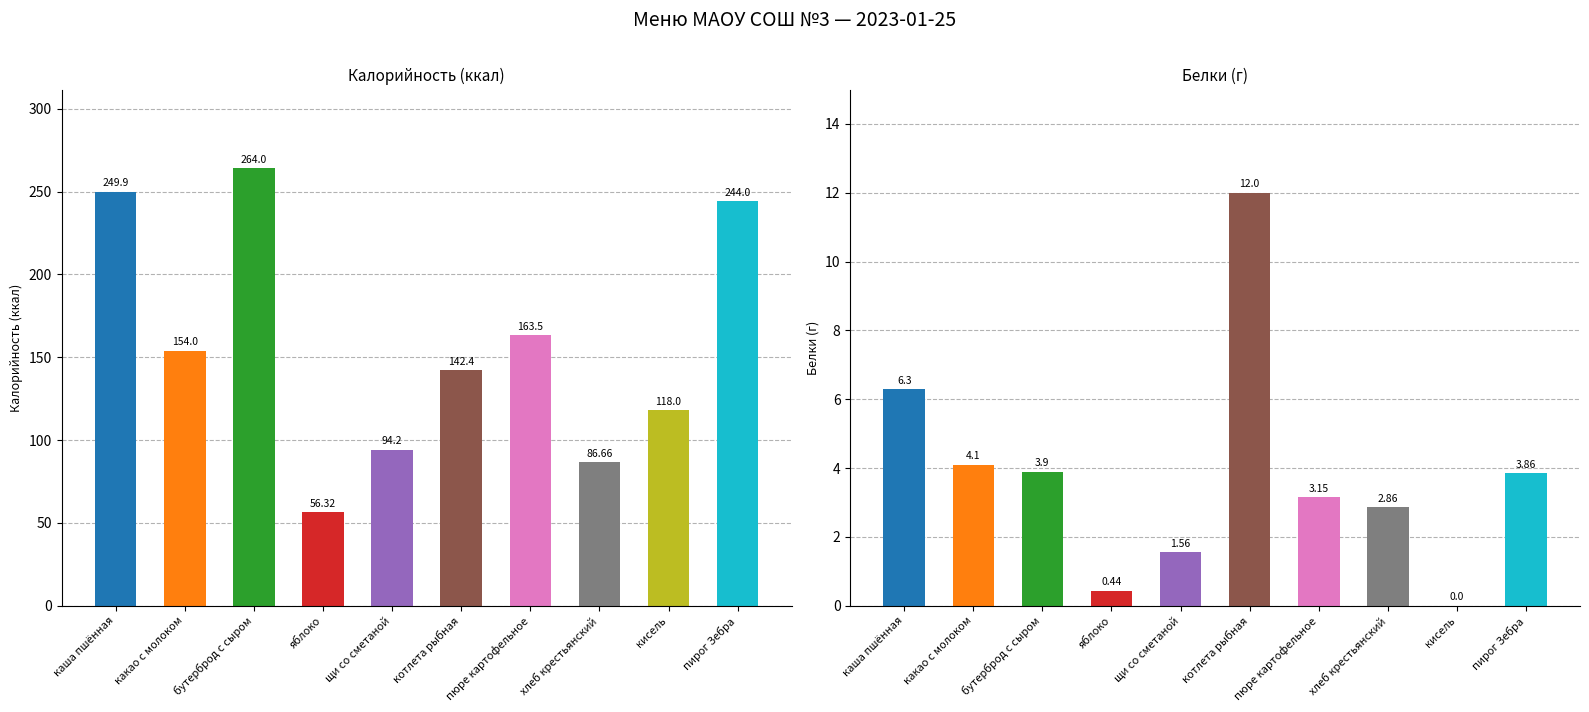

What is the label of the 8th bar from the left?

хлеб крестьянский